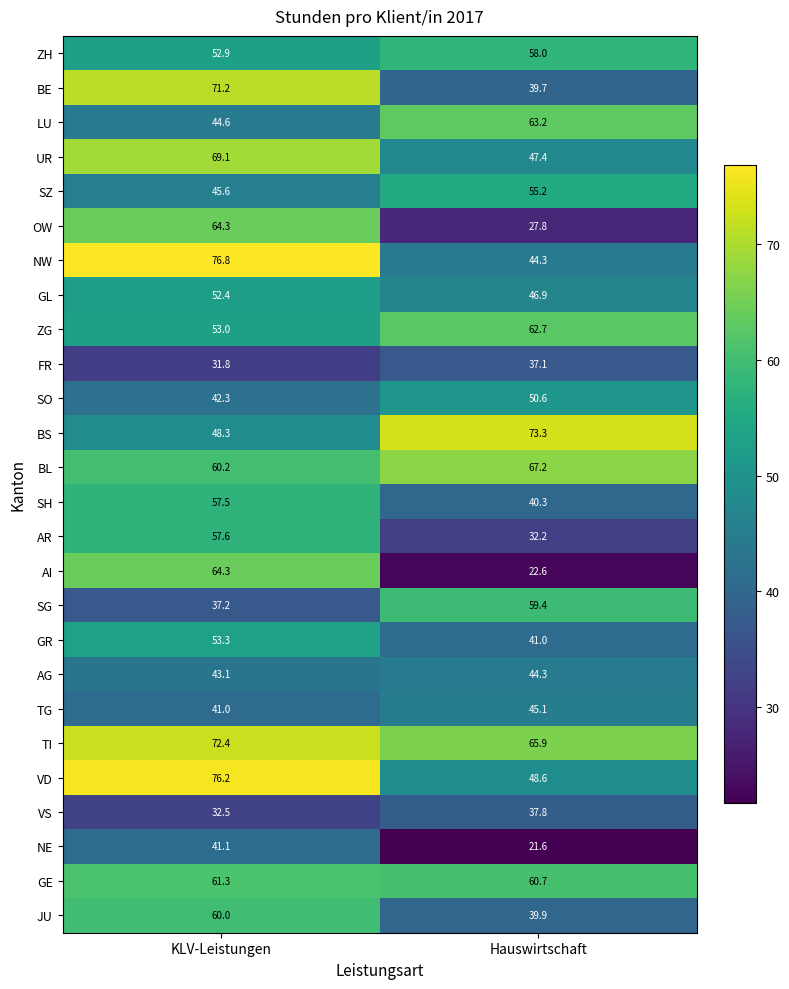

Is it true that ZH equals 83.4 at Hauswirtschaft?

False